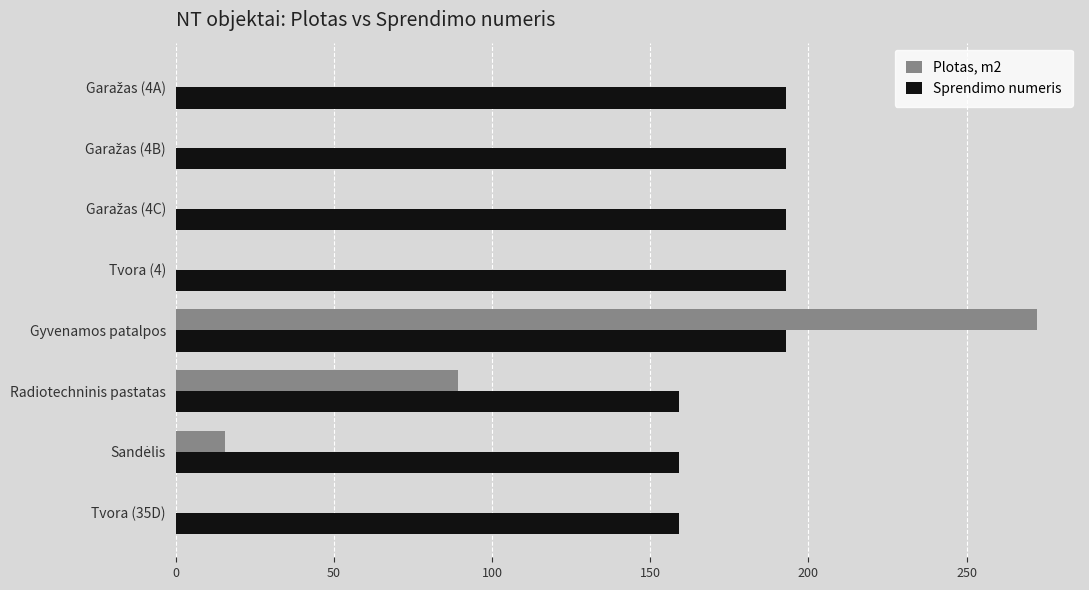

Count the number of categories in the chart.

8